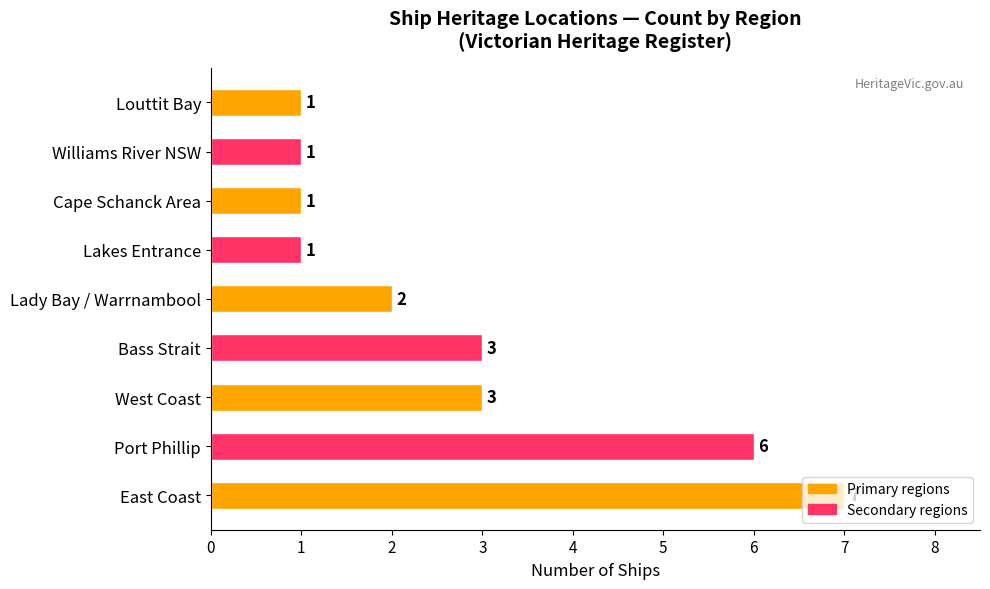

Is it true that the value at Lady Bay / Warrnambool is 2?

True